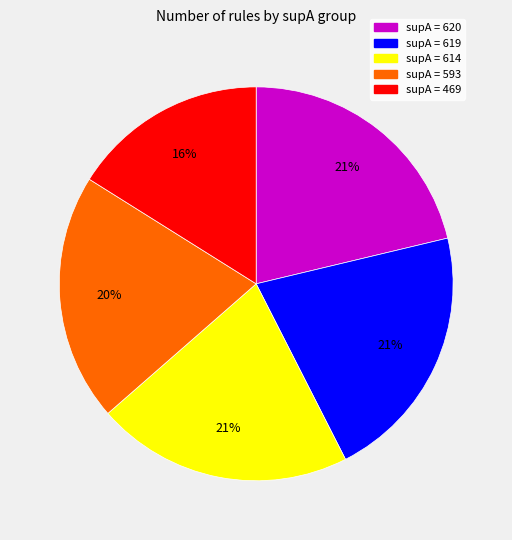

Does any single category account for the majority?

No